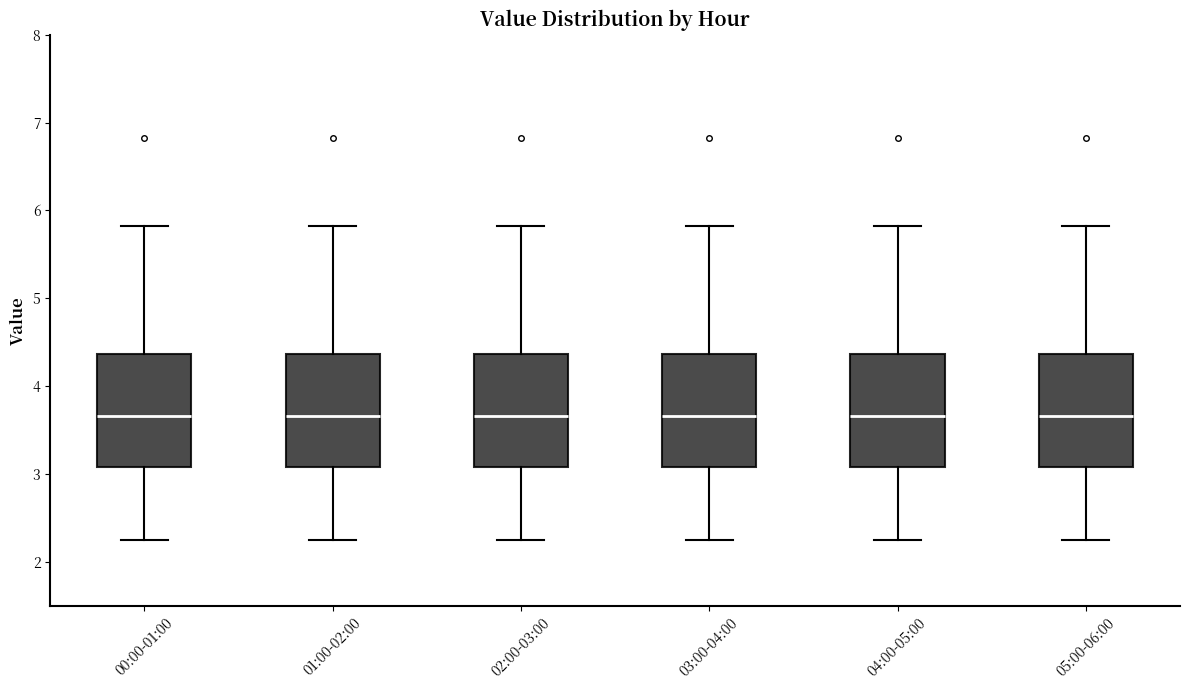

Reading left to right, transcribe this box plot: for each box, give where its median line is, the range the box spans, and where its two whiskers end, as read against the y-axis. The values are not printed on the chart, so give them approximately, as read against the axis.

00:00-01:00: median 3.7, box 3.1 to 4.4, whiskers 2.3 to 5.8
01:00-02:00: median 3.7, box 3.1 to 4.4, whiskers 2.3 to 5.8
02:00-03:00: median 3.7, box 3.1 to 4.4, whiskers 2.3 to 5.8
03:00-04:00: median 3.7, box 3.1 to 4.4, whiskers 2.3 to 5.8
04:00-05:00: median 3.7, box 3.1 to 4.4, whiskers 2.3 to 5.8
05:00-06:00: median 3.7, box 3.1 to 4.4, whiskers 2.3 to 5.8